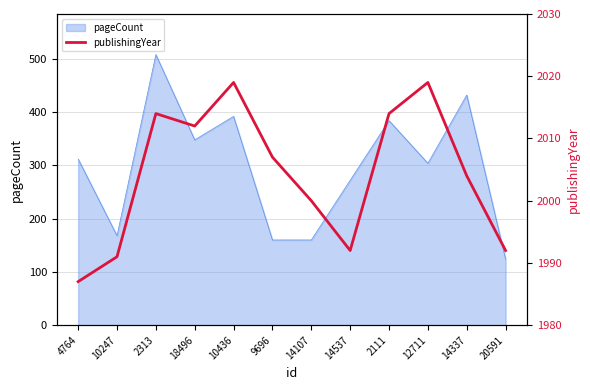

What is the label of the 3rd point from the left?

2313